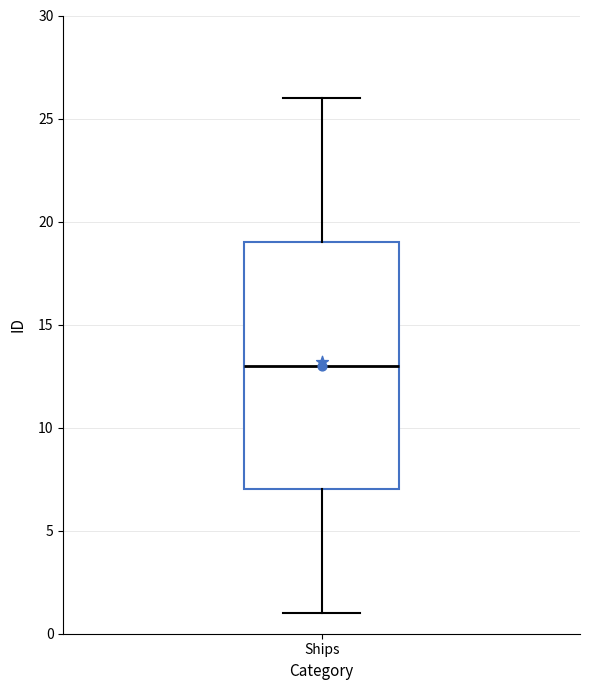

Where does the lower whisker of the box for Ships end on the y-axis? The values are not printed on the chart, so give them approximately, as read against the axis.

1